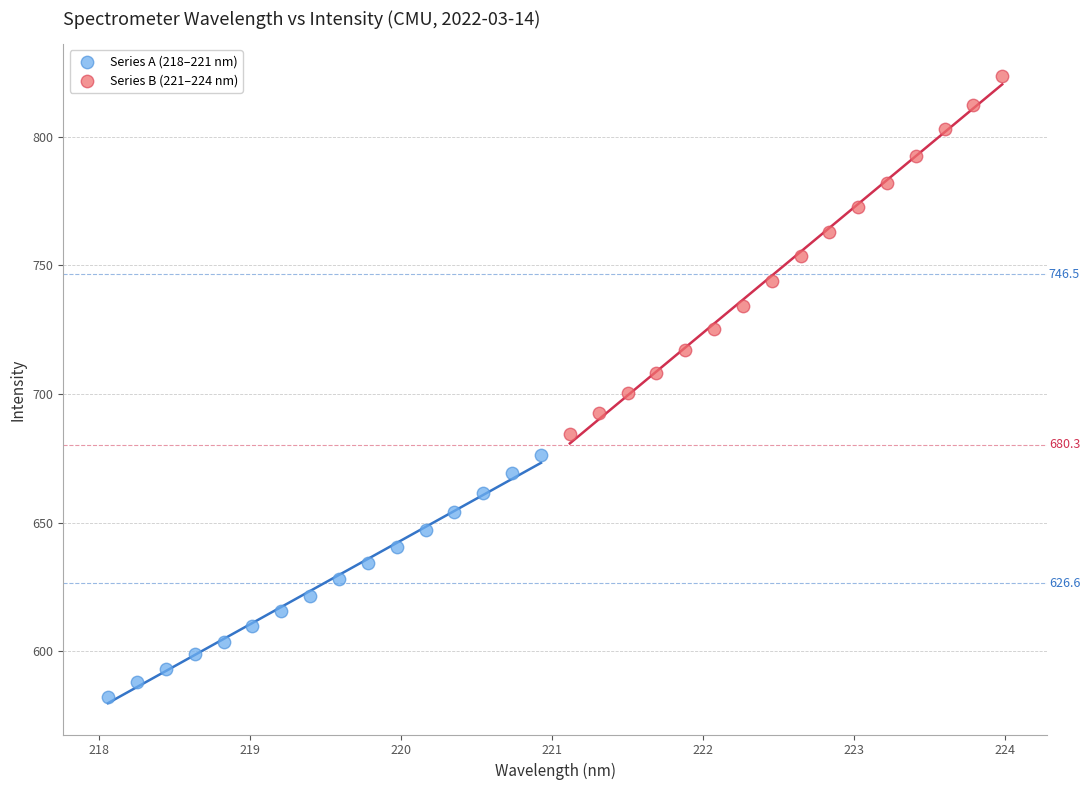

Which series has the widest spread of Y values?

Series B (221–224 nm)